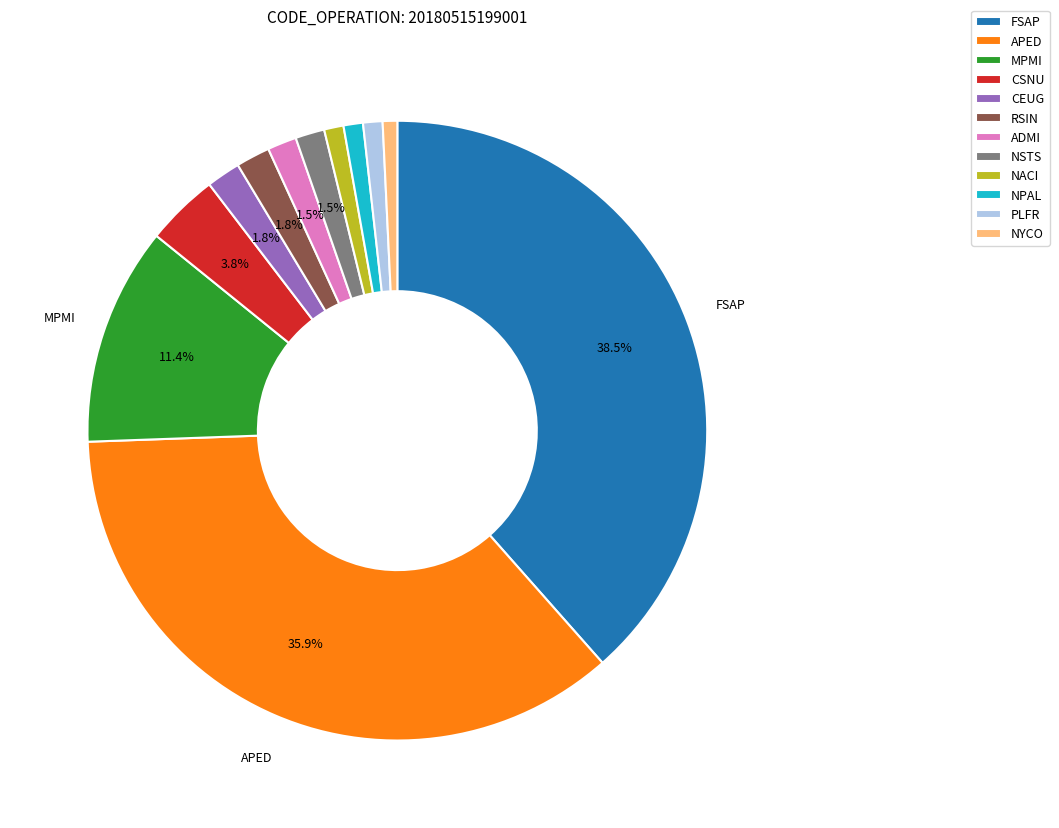

Which category has the biggest portion of the pie?

FSAP